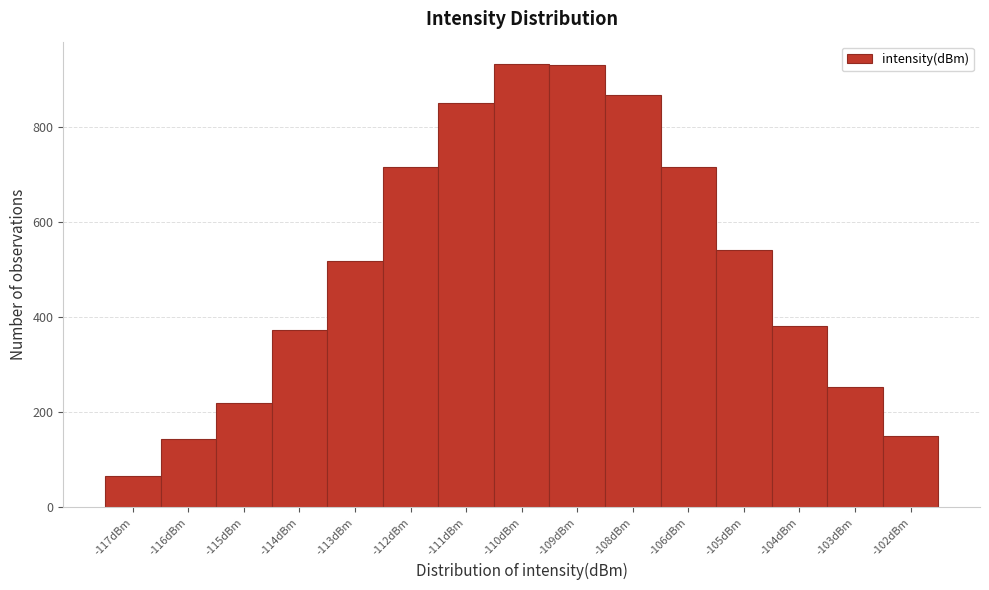

Where is the data nearest to the value 499?

-113dBm